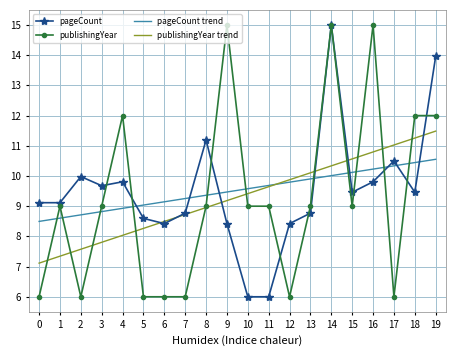

What is the total value across all series at 2?

32.3